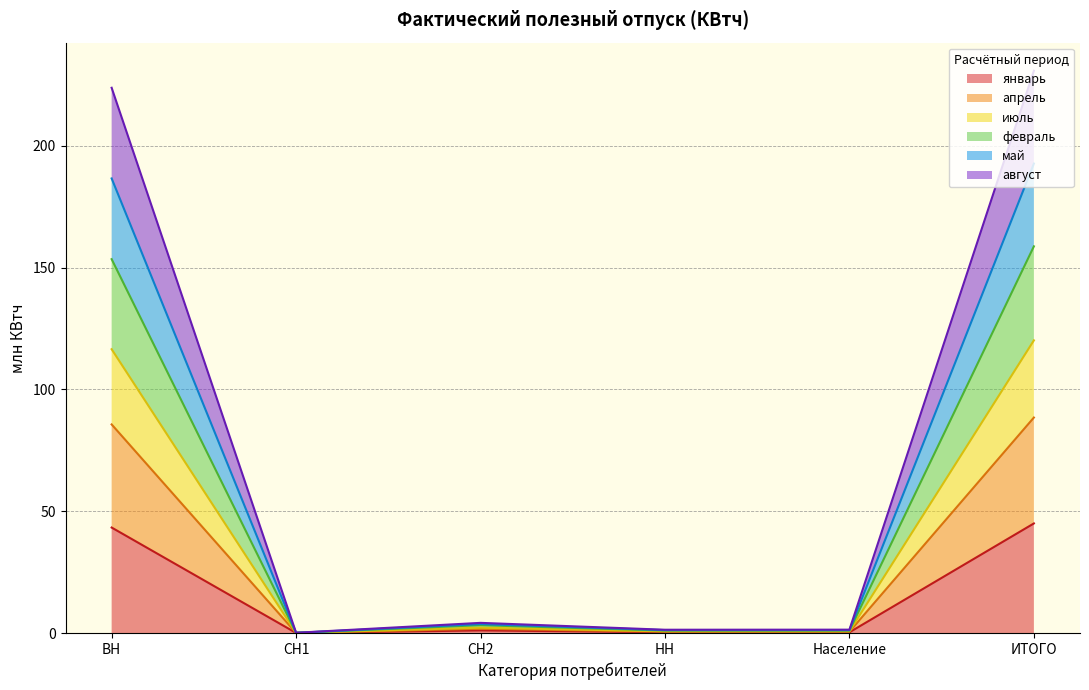

Does the chart display data point markers on the line(s)?

No